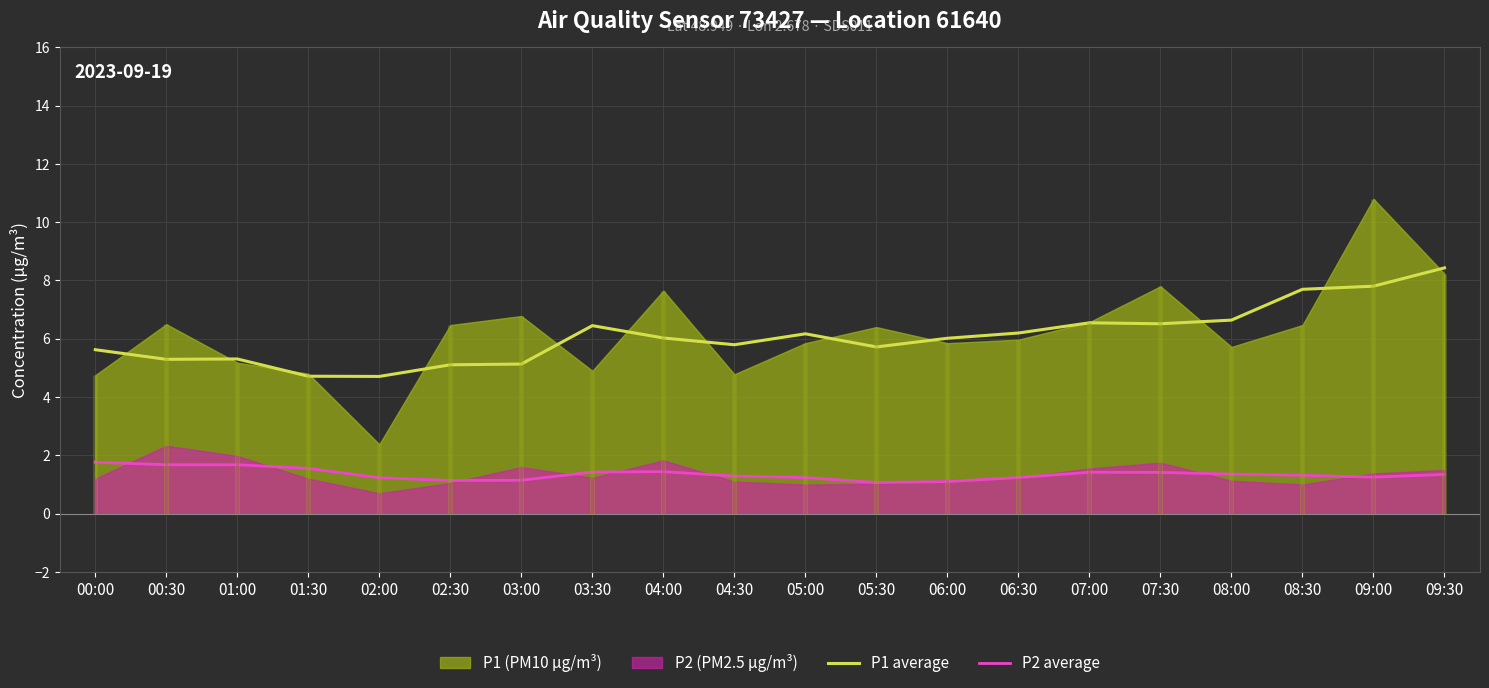

What is the label of the 11th point from the right?

04:30